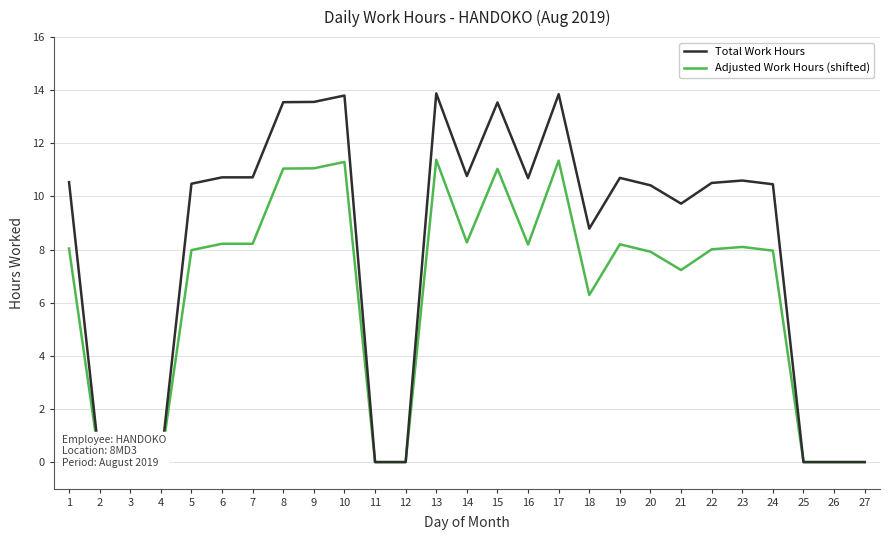

Which series changed the most between 15 and 16?

Total Work Hours